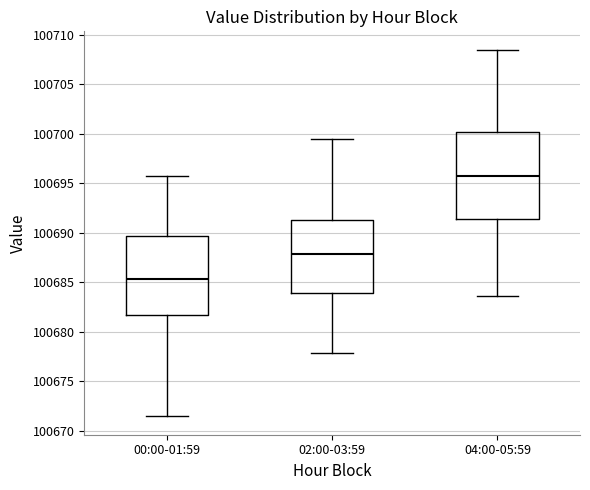

Which box's median line is the highest?

04:00-05:59